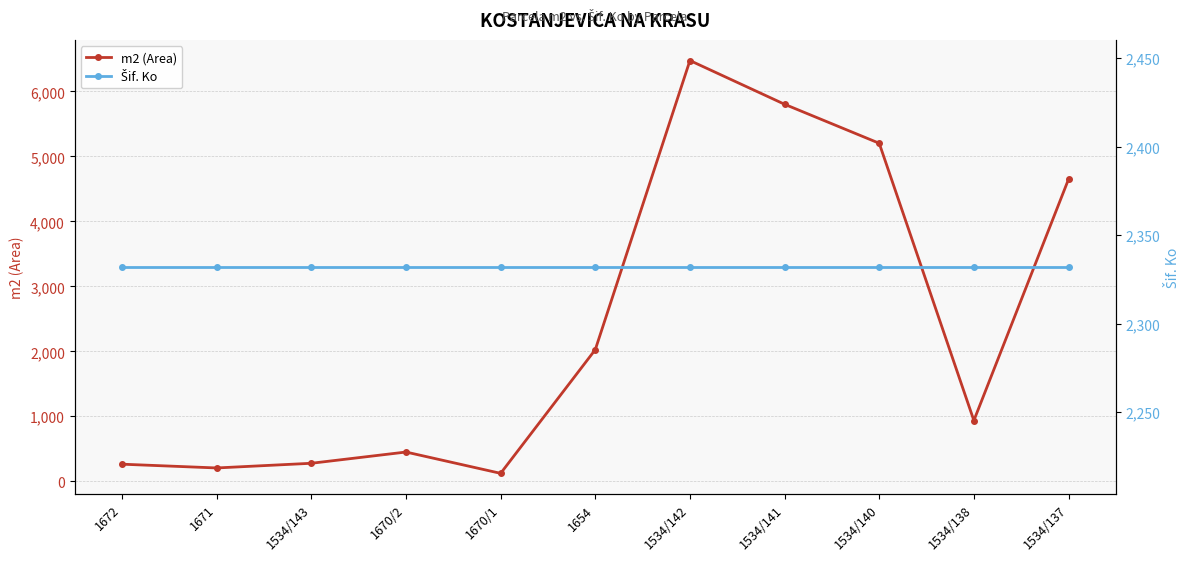

At which label is Šif. Ko closest to 2332?

1672